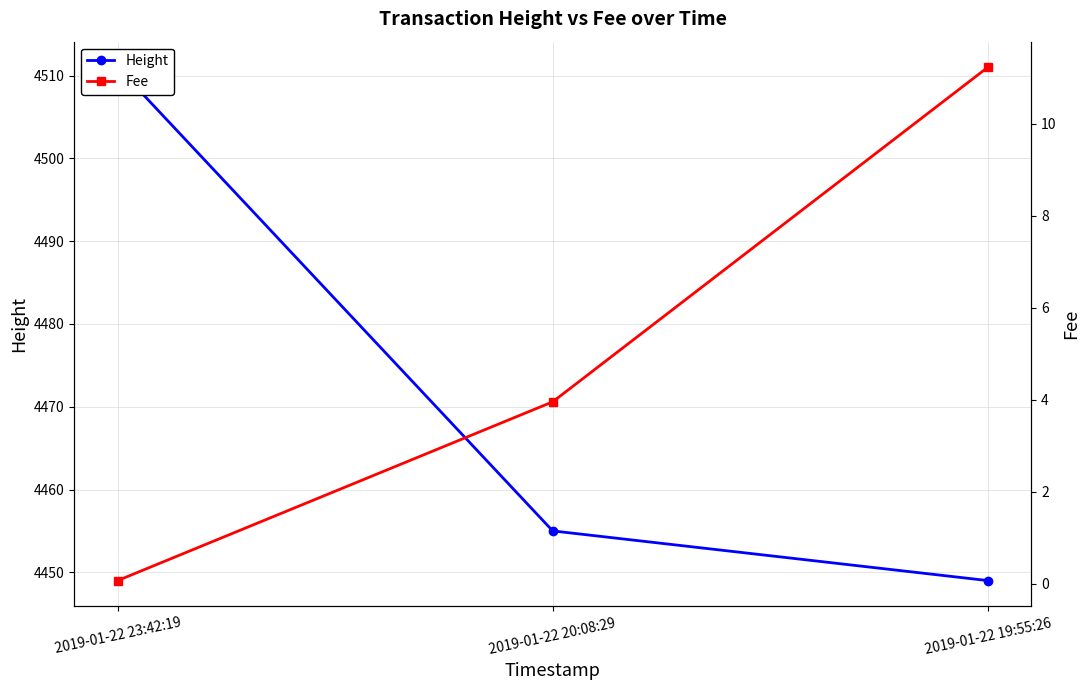

How many lines are shown in the chart?

2